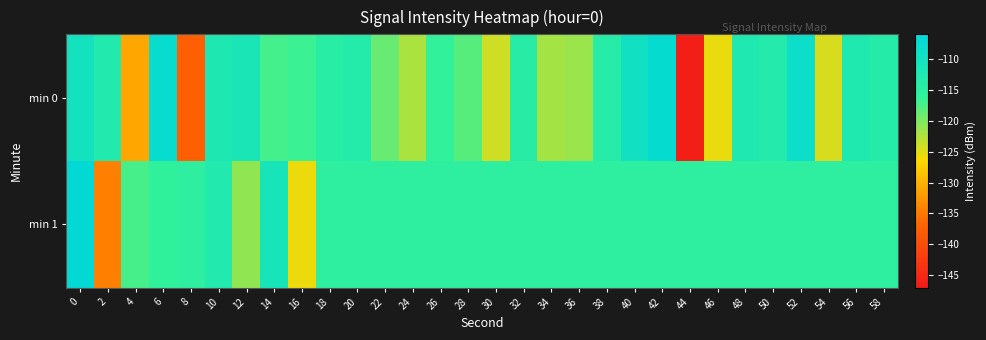

What is the minimum value shown in the chart?

-146.1